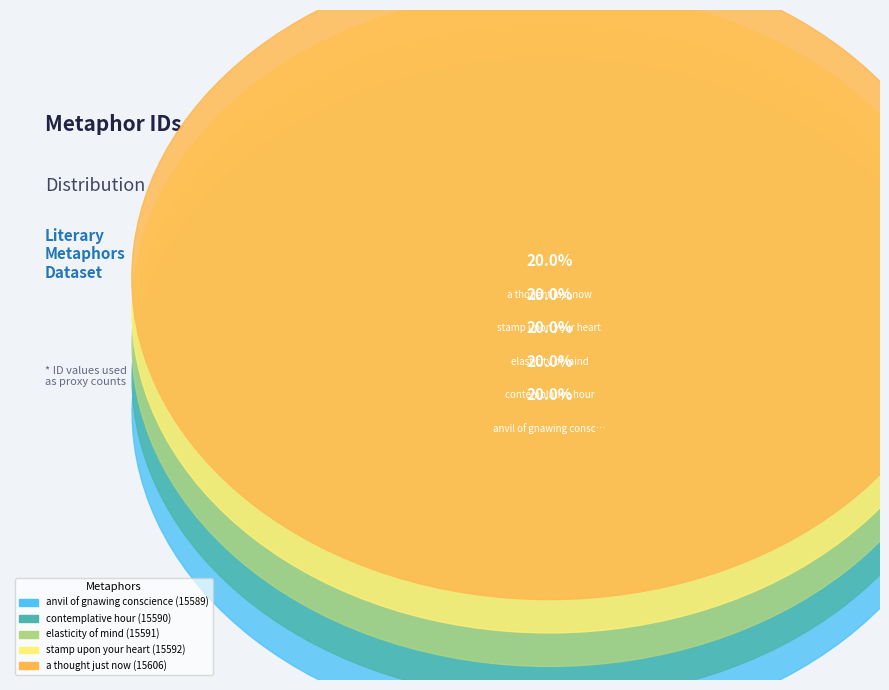

To the nearest percent, what is the combined percentage of a thought just now and anvil of gnawing conscience?

40%